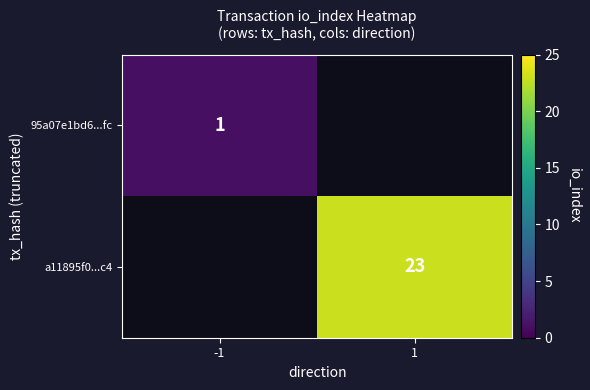

Which category has the highest value across all series?

1